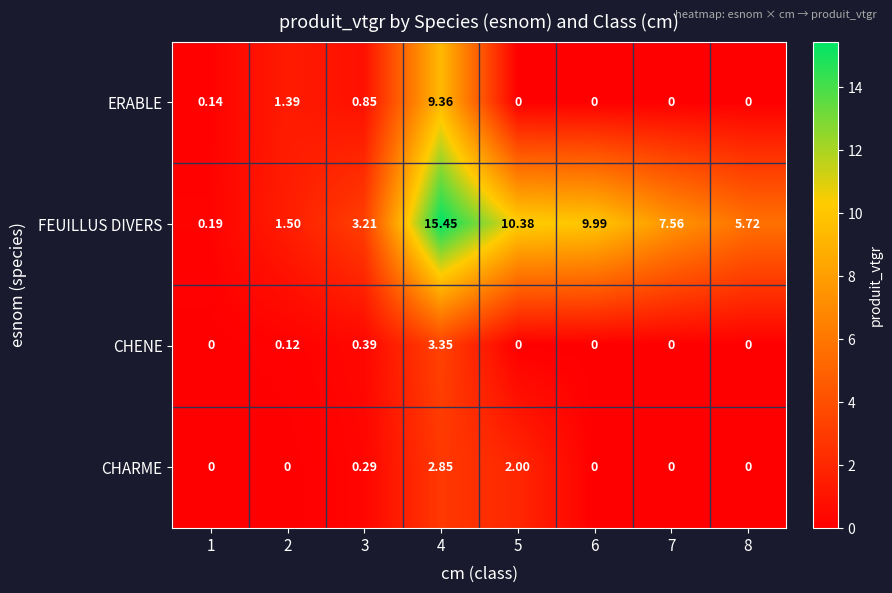

What is the total value across all series at 6?

10.0